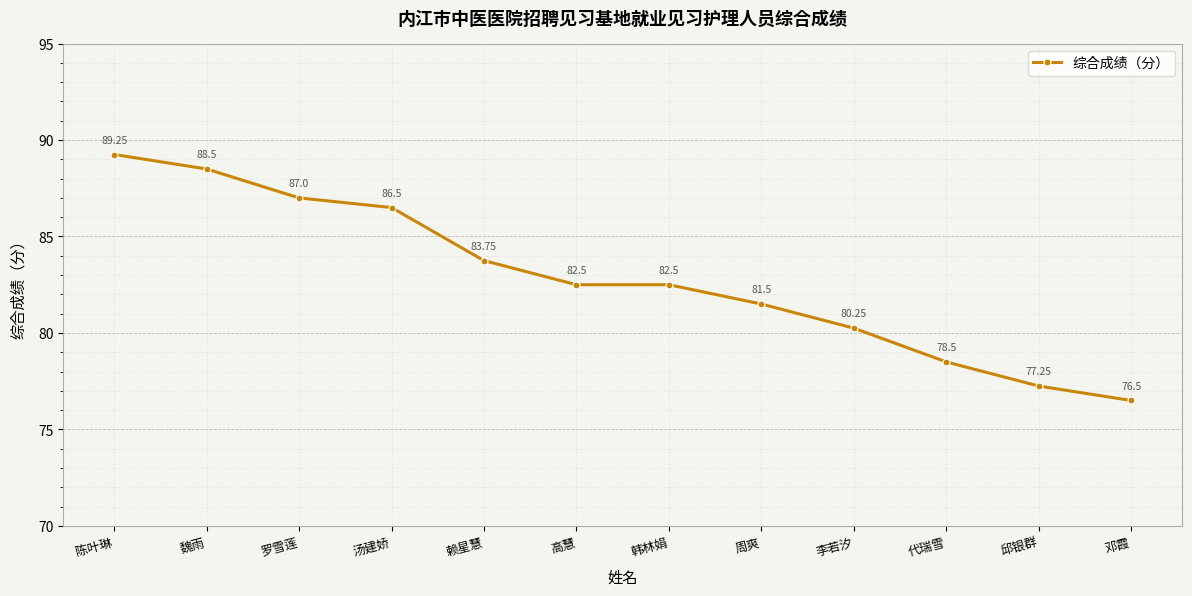

What is the average value?

82.8